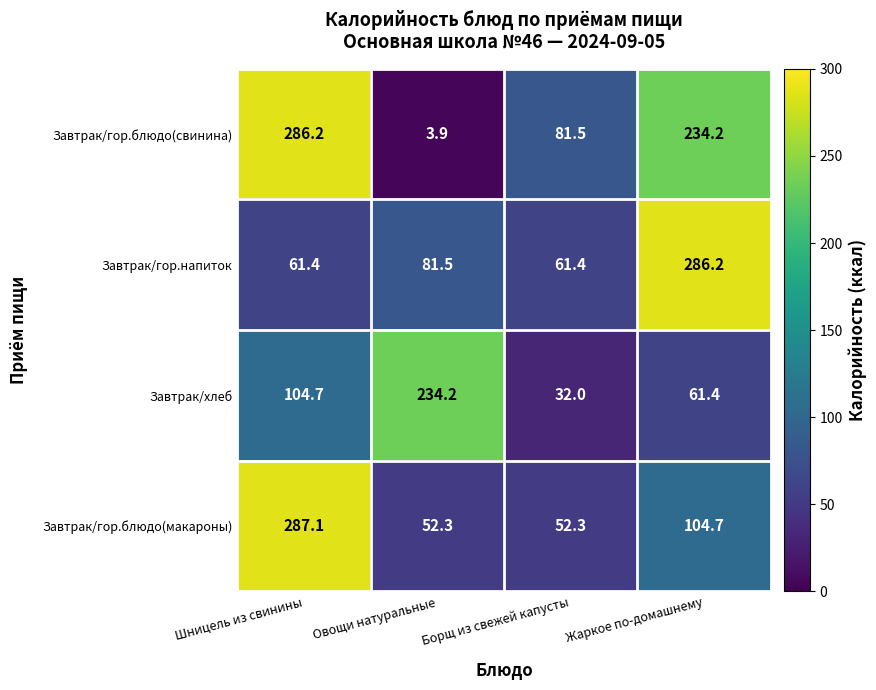

What is the highest value of the Завтрак/гор.блюдо(макароны) series?

287.1